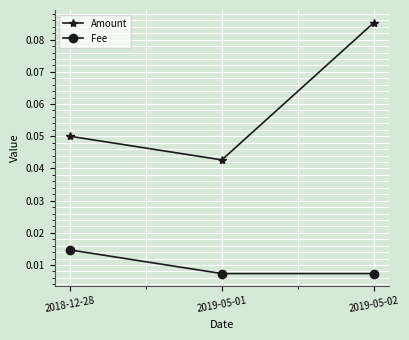

At which category does the chart reach its peak across all series?

2019-05-02